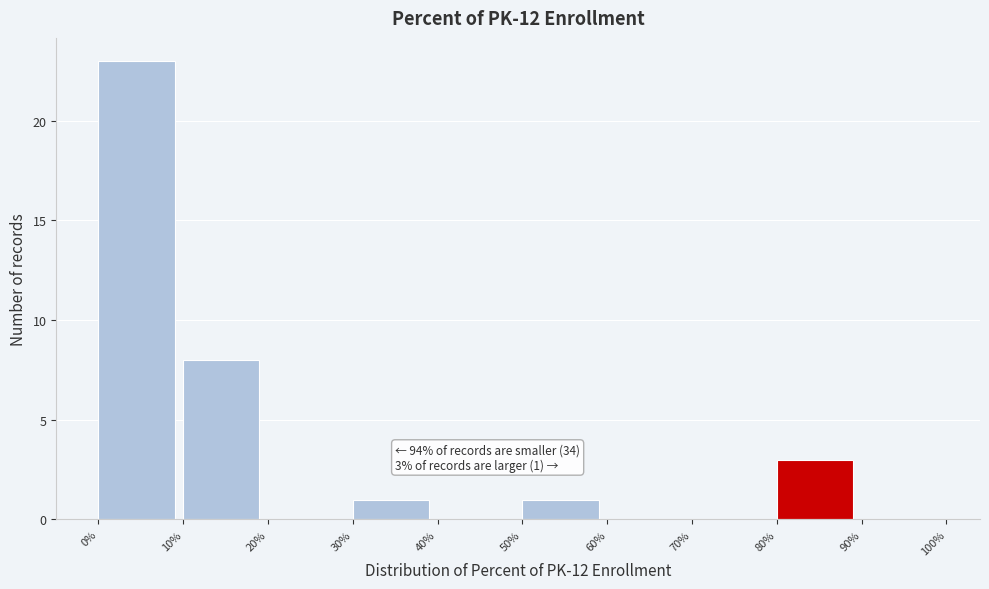

Reading left to right, extract all data points from this chart.

0%=23	10%=8	20%=0	30%=1	40%=0	50%=1	60%=0	70%=0	80%=3	90%=0